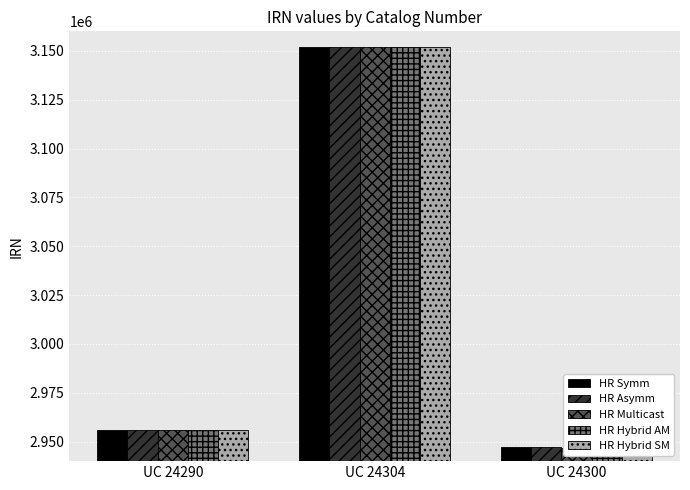

The value of HR Multicast at UC 24304 is 4442110. True or false?

False